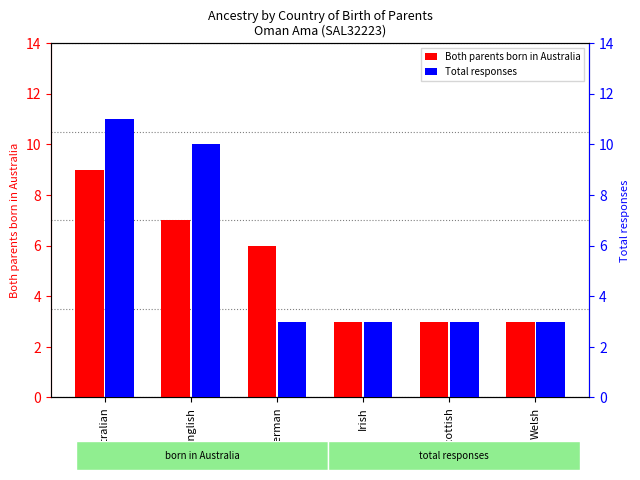

At Welsh, list the series in order from largest to smallest.

Both parents born in Australia, Total responses